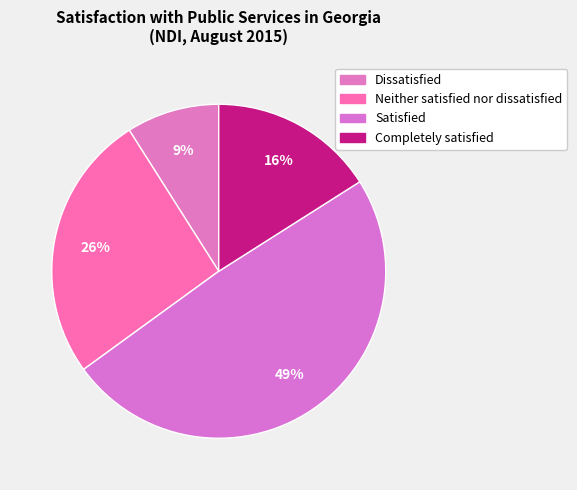

Does Completely satisfied account for over 50% of the chart?

No